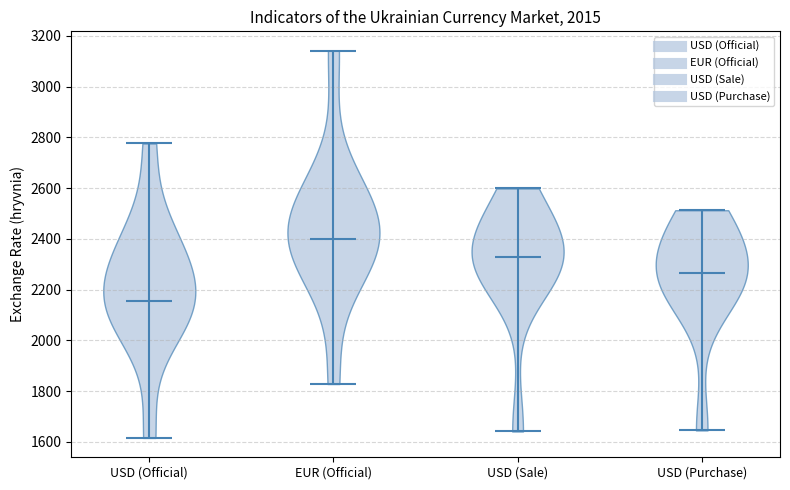

Where does the median line of the violin for USD (Official) sit on the y-axis? The values are not printed on the chart, so give them approximately, as read against the axis.

2160